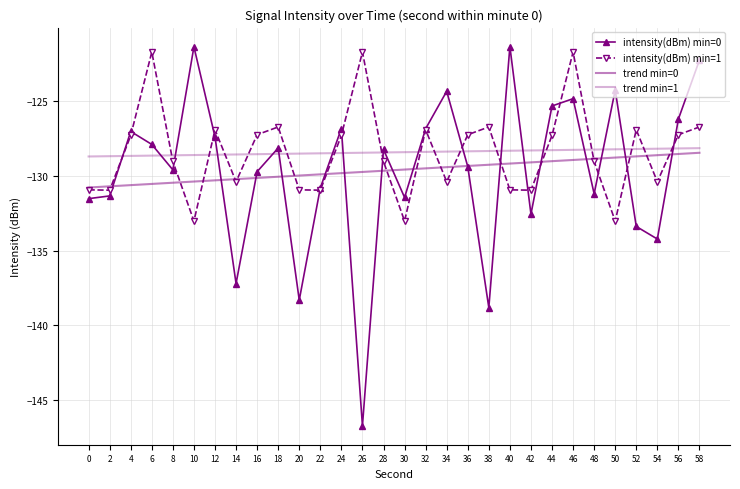

How many lines are shown in the chart?

4